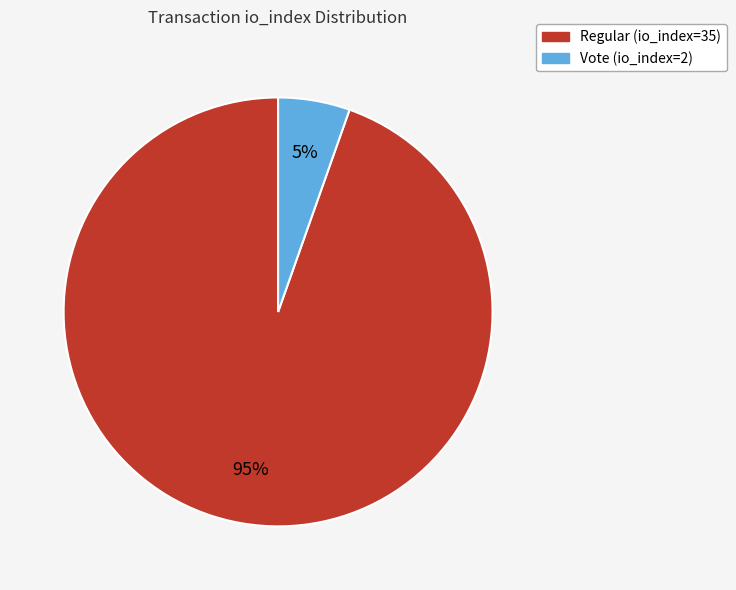

Which has a higher value, Regular (io_index=35) or Vote (io_index=2)?

Regular (io_index=35)